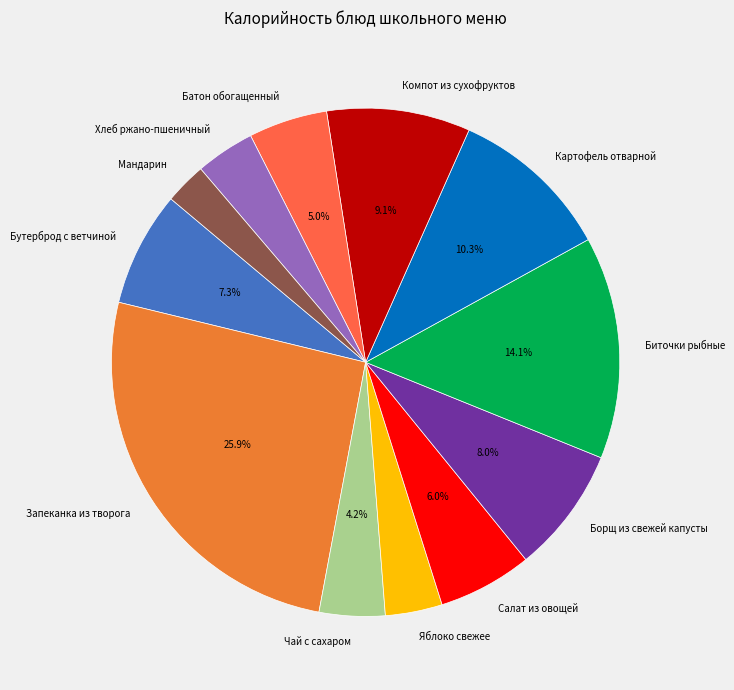

Is the sum of Салат из овощей and Компот из сухофруктов greater than half?

No